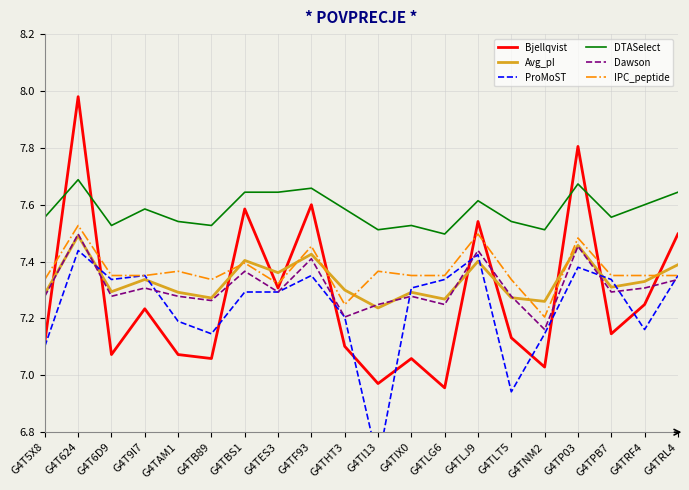

Reading left to right, extract all data points from this chart.

Bjellqvist: G4T5X8=7.1	G4T624=8.0	G4T6D9=7.1	G4T9I7=7.2	G4TAM1=7.1	G4TB89=7.1	G4TBS1=7.6	G4TES3=7.3	G4TF93=7.6	G4THT3=7.1	G4TI13=7.0	G4TIX0=7.1	G4TLG6=7.0	G4TLJ9=7.5	G4TLT5=7.1	G4TNM2=7.0	G4TP03=7.8	G4TPB7=7.1	G4TRF4=7.2	G4TRL4=7.5
Avg_pI: G4T5X8=7.3	G4T624=7.5	G4T6D9=7.3	G4T9I7=7.3	G4TAM1=7.3	G4TB89=7.3	G4TBS1=7.4	G4TES3=7.4	G4TF93=7.4	G4THT3=7.3	G4TI13=7.2	G4TIX0=7.3	G4TLG6=7.3	G4TLJ9=7.4	G4TLT5=7.3	G4TNM2=7.3	G4TP03=7.5	G4TPB7=7.3	G4TRF4=7.3	G4TRL4=7.4
ProMoST: G4T5X8=7.1	G4T624=7.4	G4T6D9=7.3	G4T9I7=7.4	G4TAM1=7.2	G4TB89=7.1	G4TBS1=7.3	G4TES3=7.3	G4TF93=7.4	G4THT3=7.2	G4TI13=6.7	G4TIX0=7.3	G4TLG6=7.3	G4TLJ9=7.4	G4TLT5=6.9	G4TNM2=7.1	G4TP03=7.4	G4TPB7=7.3	G4TRF4=7.2	G4TRL4=7.4
DTASelect: G4T5X8=7.6	G4T624=7.7	G4T6D9=7.5	G4T9I7=7.6	G4TAM1=7.5	G4TB89=7.5	G4TBS1=7.6	G4TES3=7.6	G4TF93=7.7	G4THT3=7.6	G4TI13=7.5	G4TIX0=7.5	G4TLG6=7.5	G4TLJ9=7.6	G4TLT5=7.5	G4TNM2=7.5	G4TP03=7.7	G4TPB7=7.6	G4TRF4=7.6	G4TRL4=7.6
Dawson: G4T5X8=7.3	G4T624=7.5	G4T6D9=7.3	G4T9I7=7.3	G4TAM1=7.3	G4TB89=7.3	G4TBS1=7.4	G4TES3=7.3	G4TF93=7.4	G4THT3=7.2	G4TI13=7.2	G4TIX0=7.3	G4TLG6=7.2	G4TLJ9=7.4	G4TLT5=7.3	G4TNM2=7.2	G4TP03=7.5	G4TPB7=7.3	G4TRF4=7.3	G4TRL4=7.3
IPC_peptide: G4T5X8=7.3	G4T624=7.5	G4T6D9=7.4	G4T9I7=7.4	G4TAM1=7.4	G4TB89=7.3	G4TBS1=7.4	G4TES3=7.3	G4TF93=7.5	G4THT3=7.2	G4TI13=7.4	G4TIX0=7.4	G4TLG6=7.4	G4TLJ9=7.5	G4TLT5=7.3	G4TNM2=7.2	G4TP03=7.5	G4TPB7=7.4	G4TRF4=7.4	G4TRL4=7.4